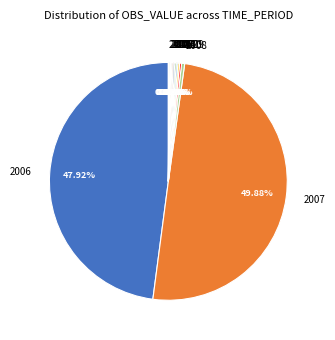

Is the sum of 2008 and 2006 greater than half?

No